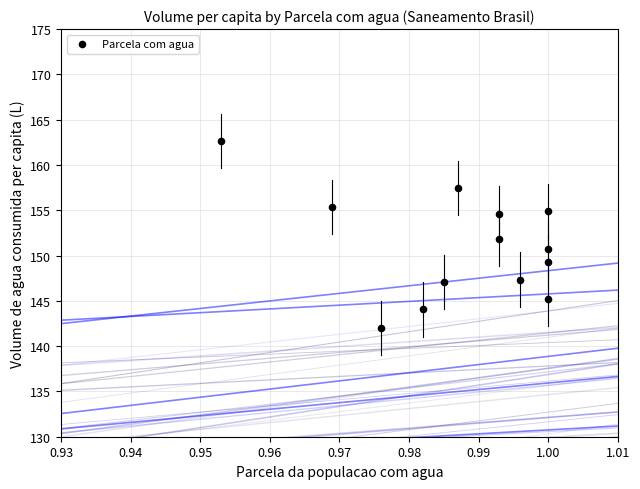

What is the range of Y values (max minus min)?

20.6